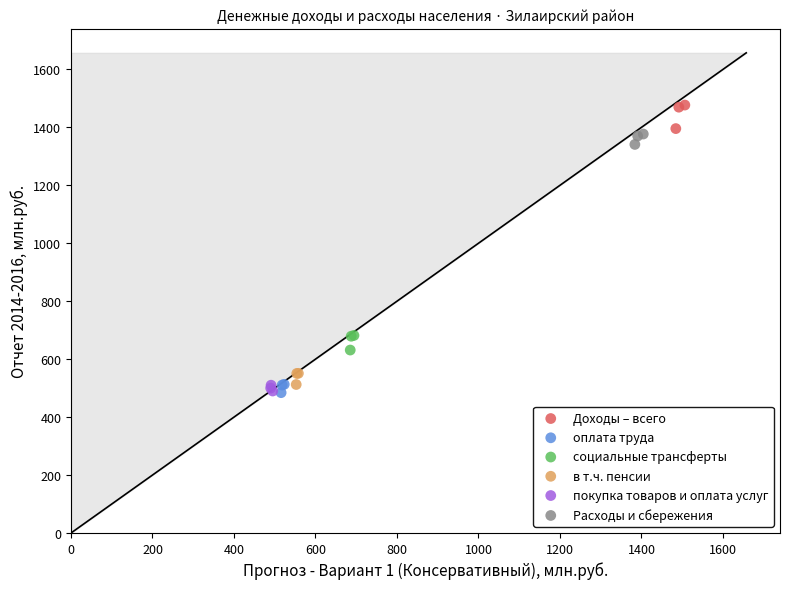

Which series has the largest Y range (max minus min)?

Доходы – всего